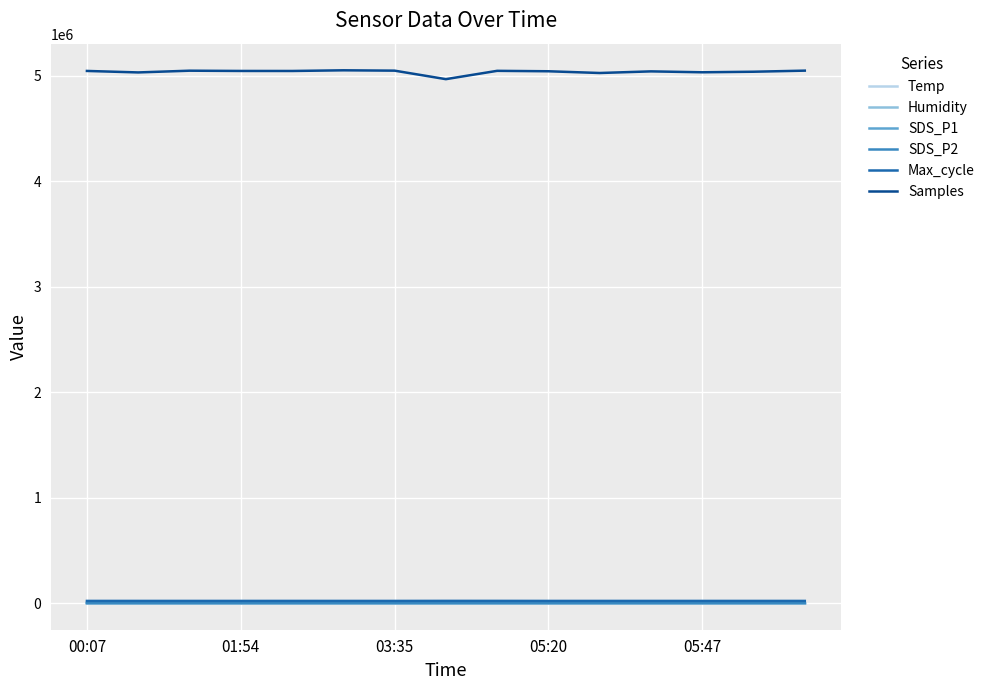

Which series has the largest total across all categories?

Samples